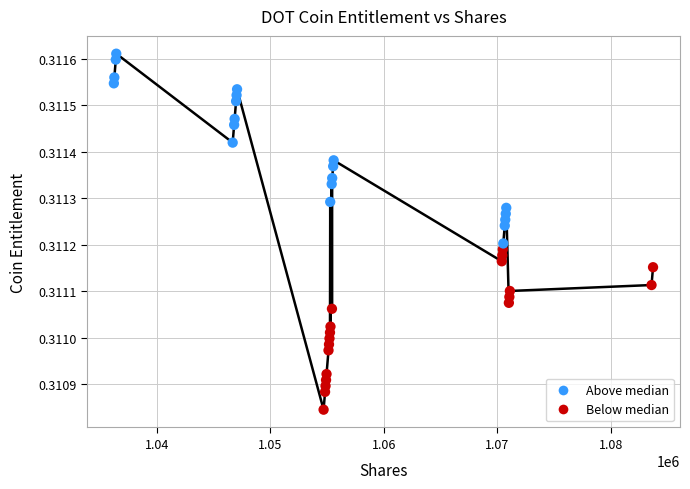

What is the range of X values (max minus min)?

47533.9